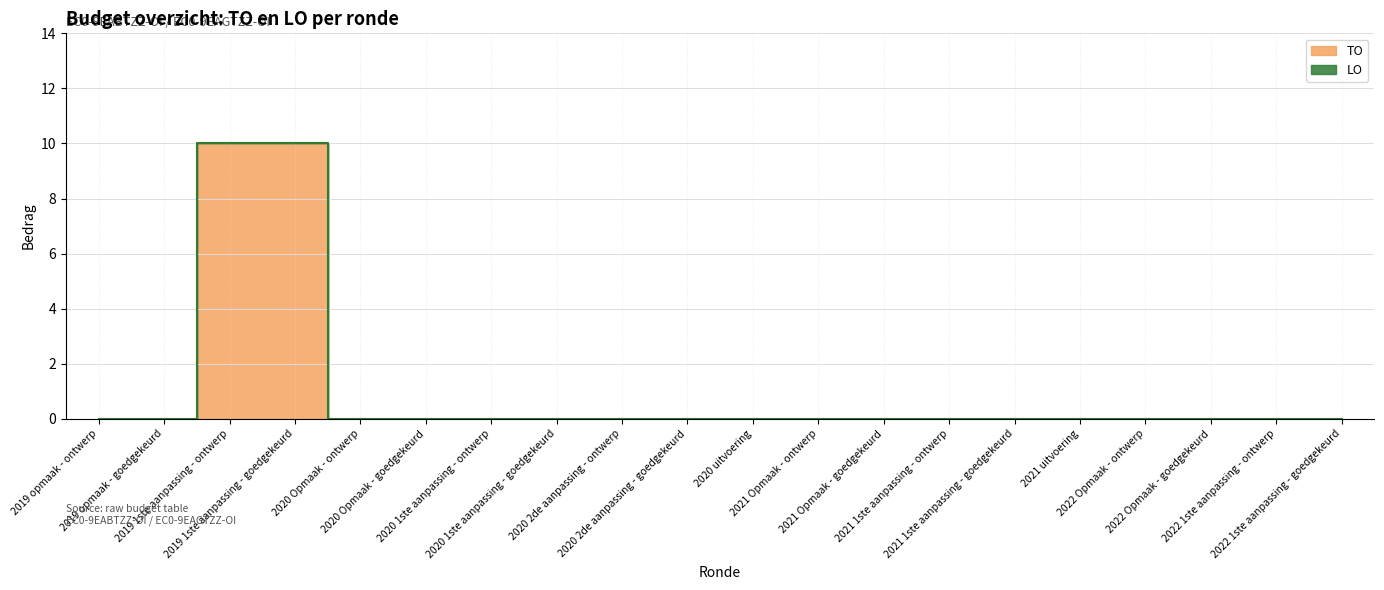

Reading left to right, extract all data points from this chart.

0	0	10	10	0	0	0	0	0	0	0	0	0	0	0	0	0	0	0	0